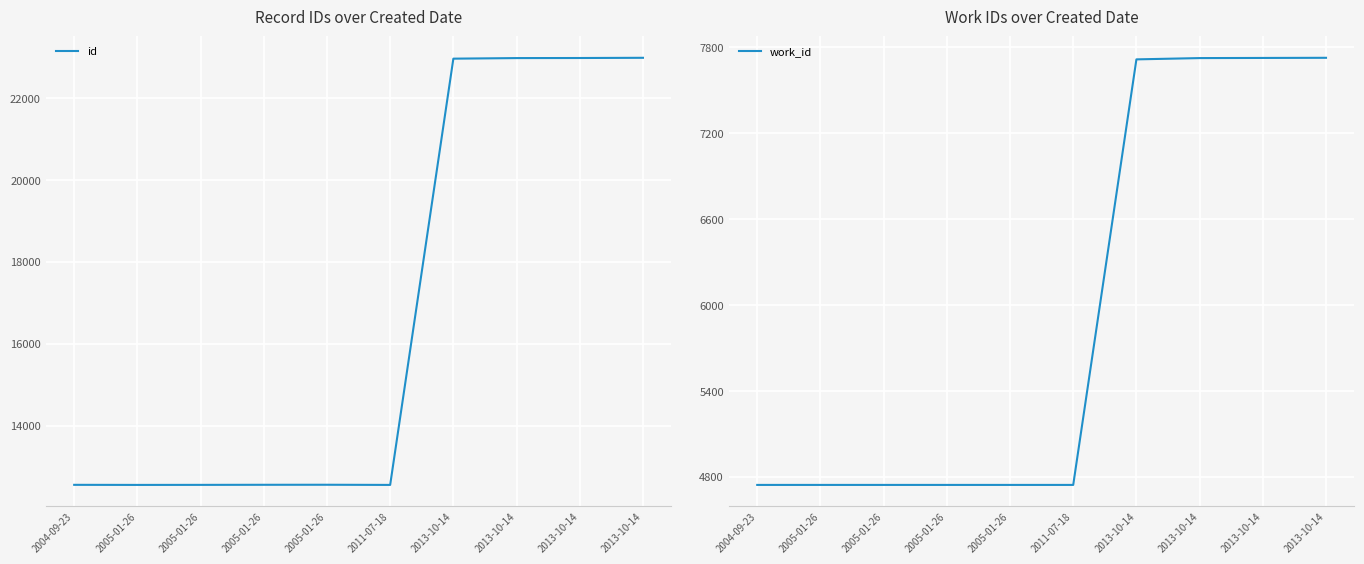

What is the difference between the maximum and minimum values in the work_id series?

2983